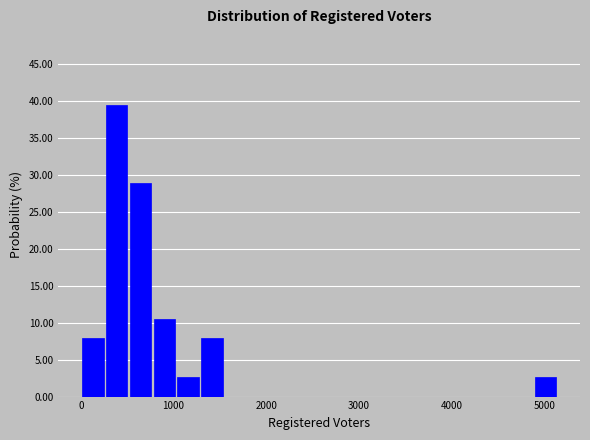

Read against the x-axis, roughly where is the centre of the tallest bar?

400